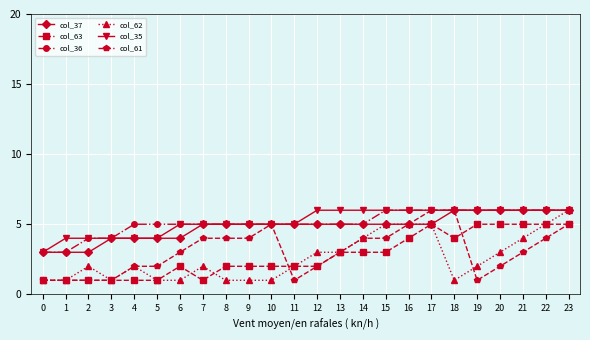

Count the number of data series in this chart.

6